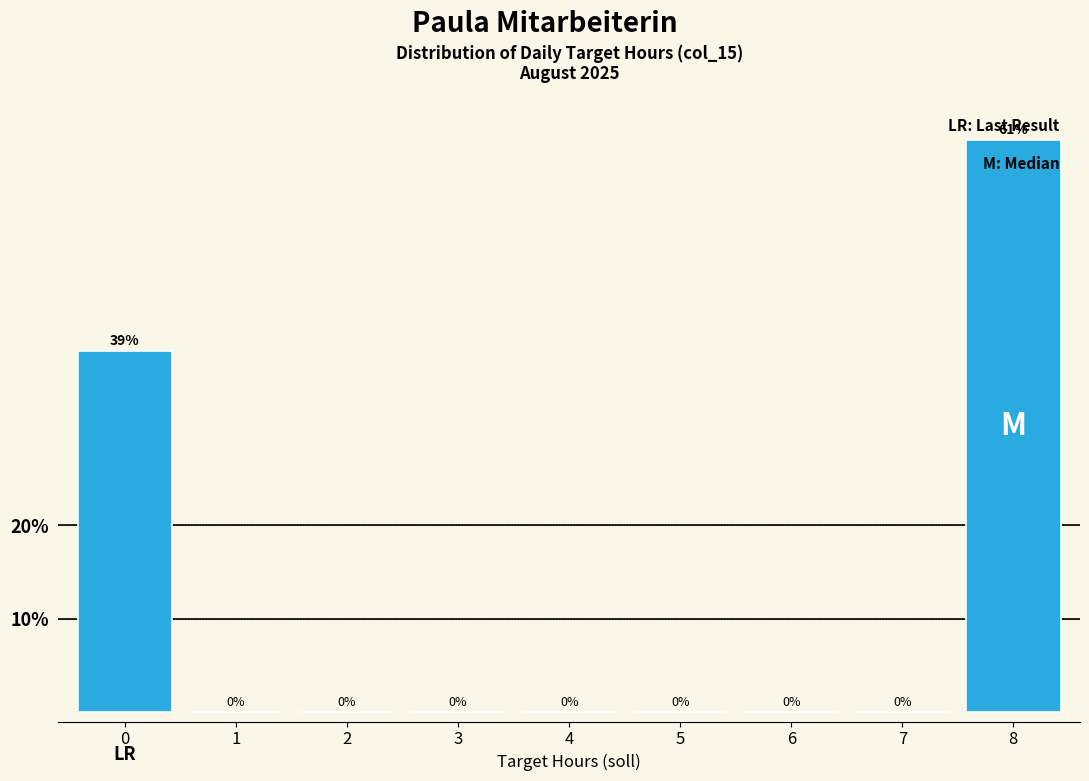

The value at 7 is 0.0. True or false?

True